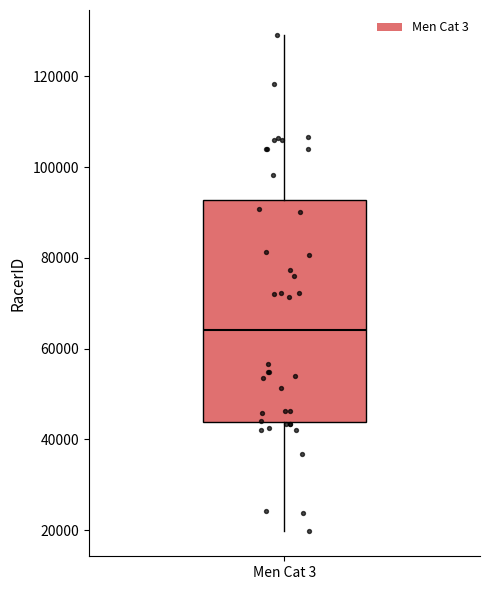

Transcribe this box plot: give where the median line is, the range the box spans, and where the two whiskers end, as read against the y-axis. The values are not printed on the chart, so give them approximately, as read against the axis.

median 64000, box 44000 to 92000, whiskers 20000 to 130000